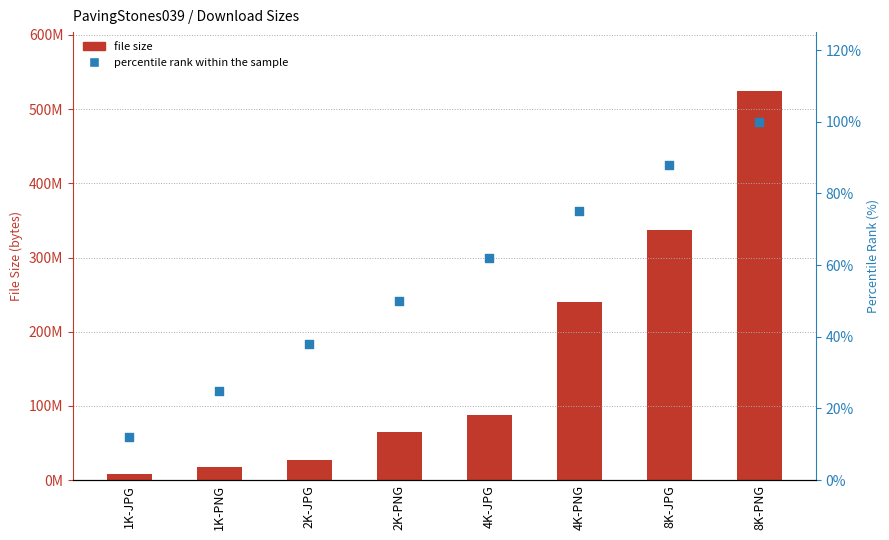

Which series has the largest Y range (max minus min)?

file size